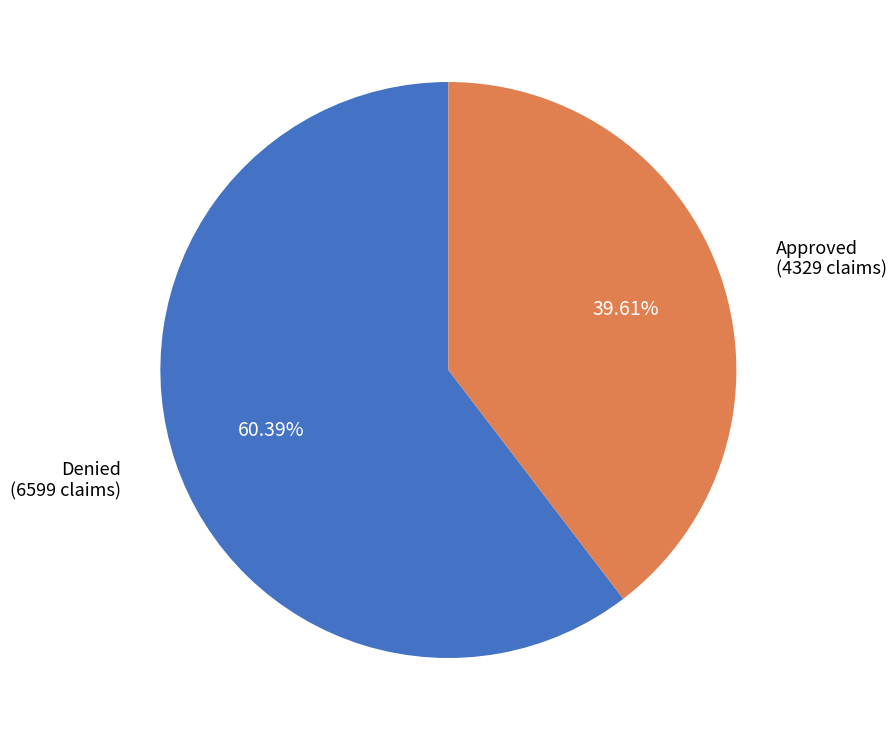

How many slices are in this pie chart?

2